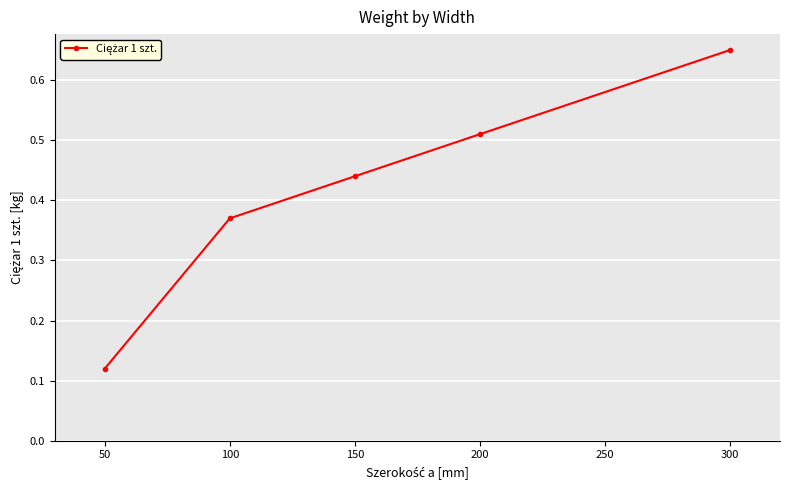

Which category has the lowest value across all series?

50